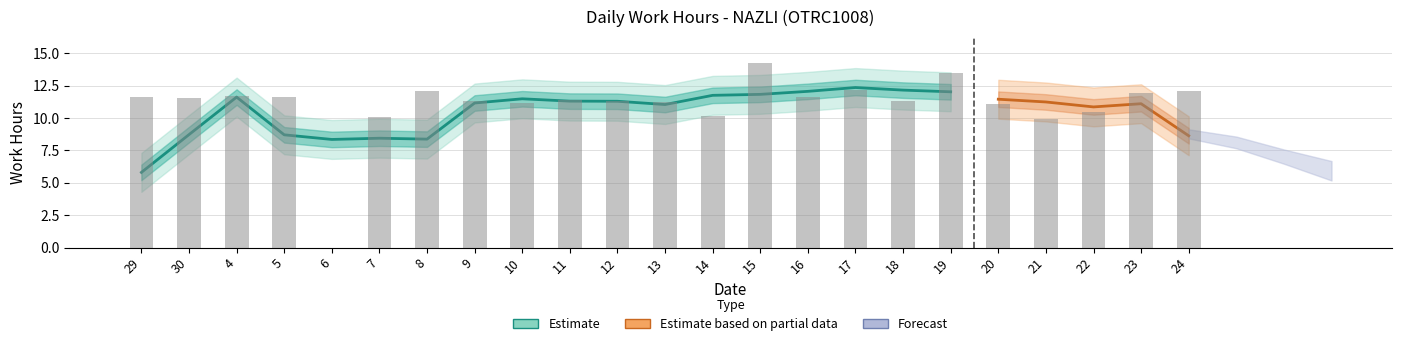

What is the average value?

11.0